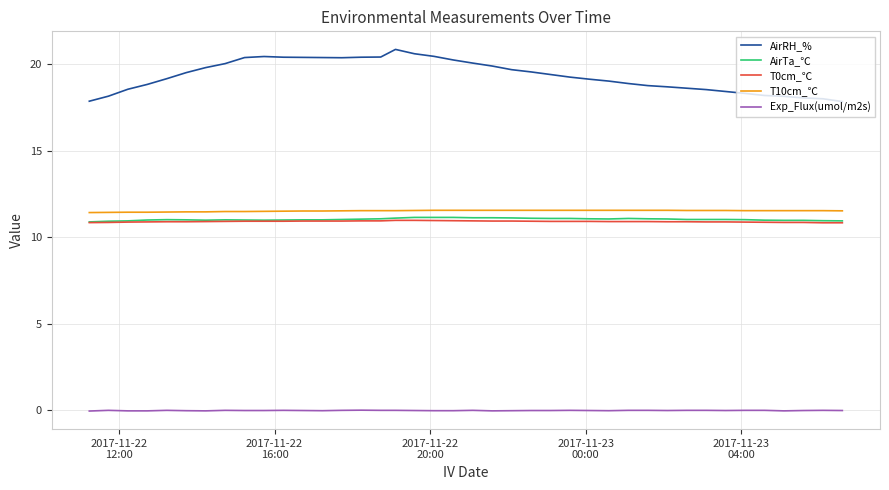

What is the highest value of the AirRH_% series?

20.8